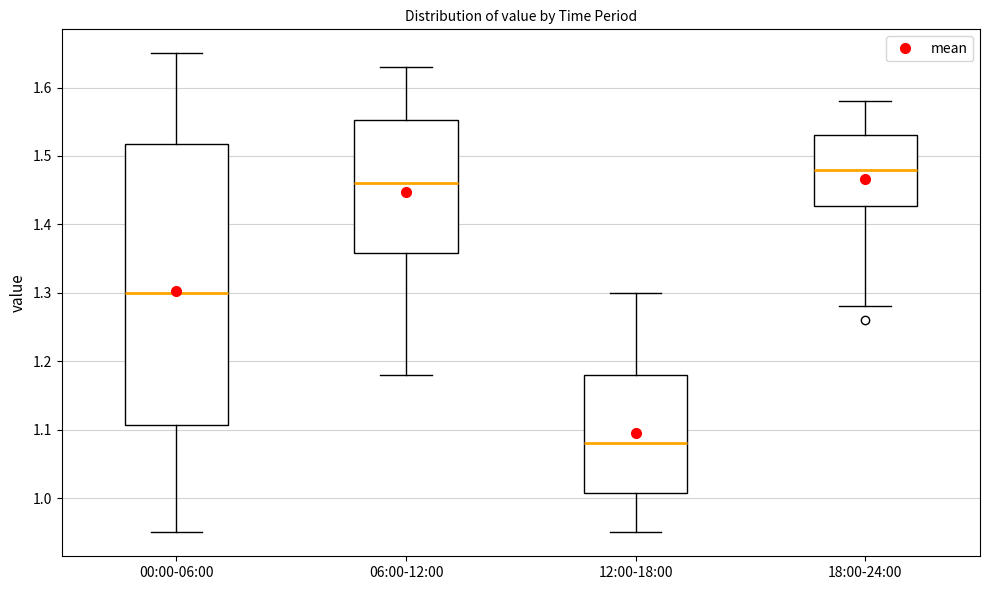

Where does the median line of the box for 12:00-18:00 sit on the y-axis? The values are not printed on the chart, so give them approximately, as read against the axis.

1.08